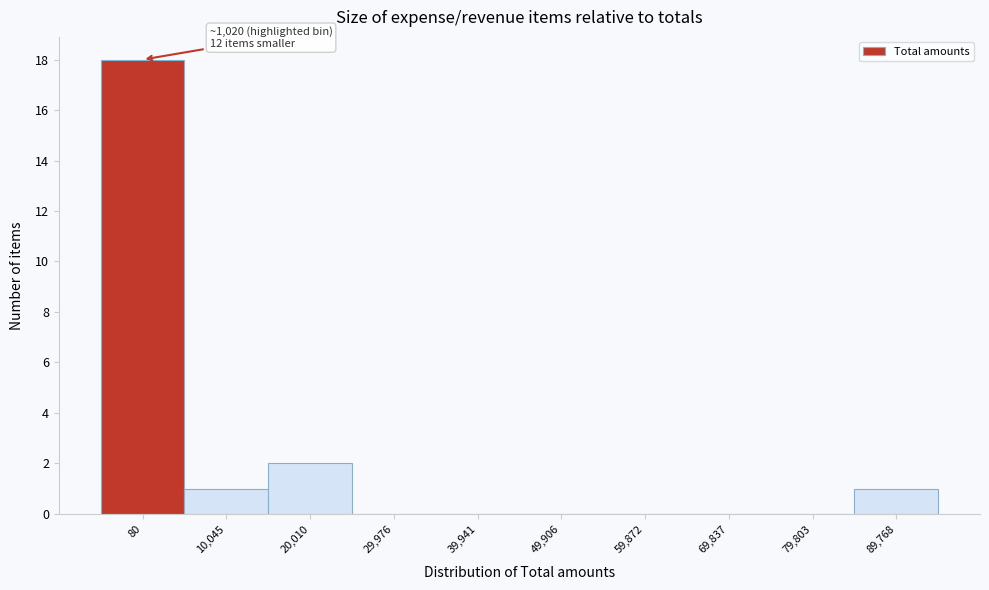

Reading left to right, list all the values displayed in this chart.

80=18	10,045=1	20,010=2	29,976=0	39,941=0	49,906=0	59,872=0	69,837=0	79,803=0	89,768=1